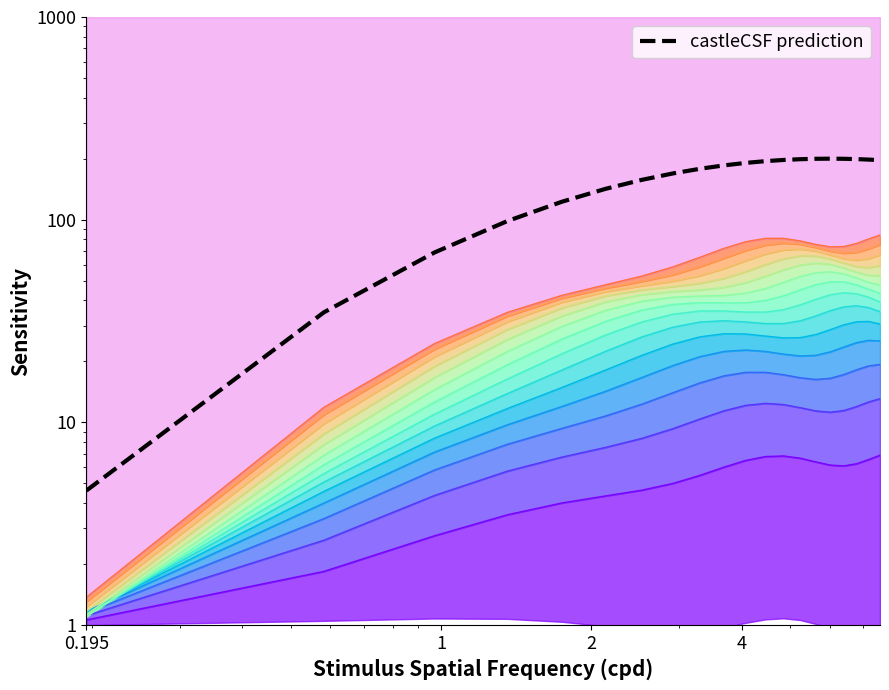

The value at 4 is 161.0. True or false?

False